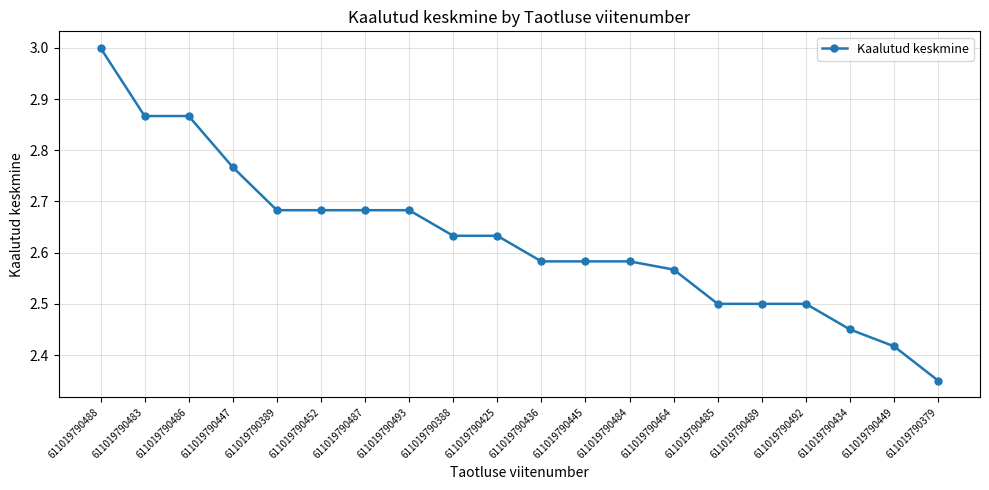

At which label is the value closest to 2?

611019790379